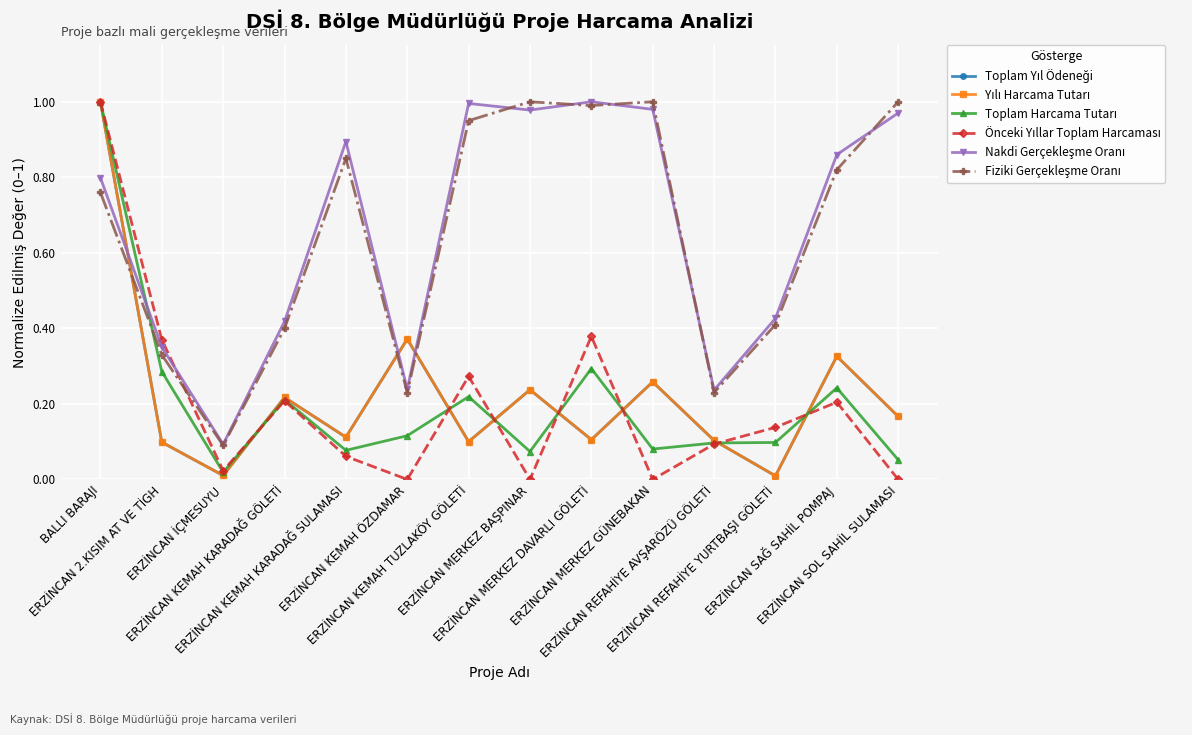

Does the chart have visible grid lines?

Yes